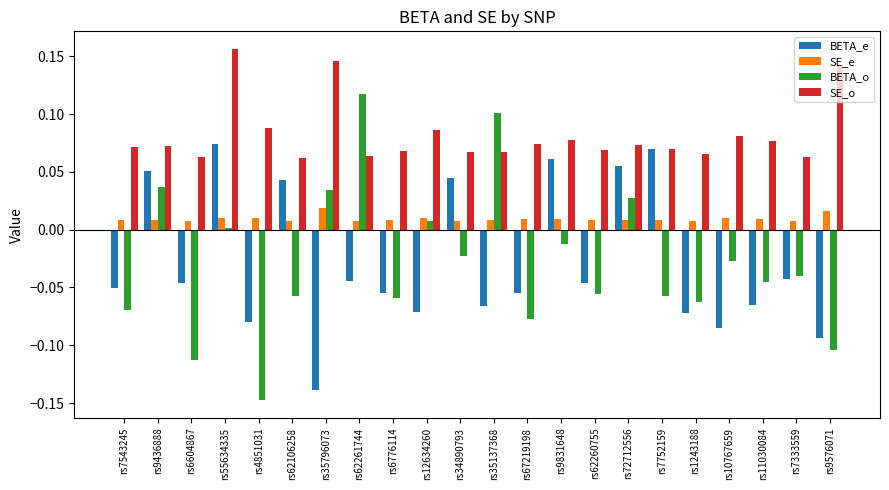

Which series changed the most between rs10767659 and rs7333559?

BETA_e